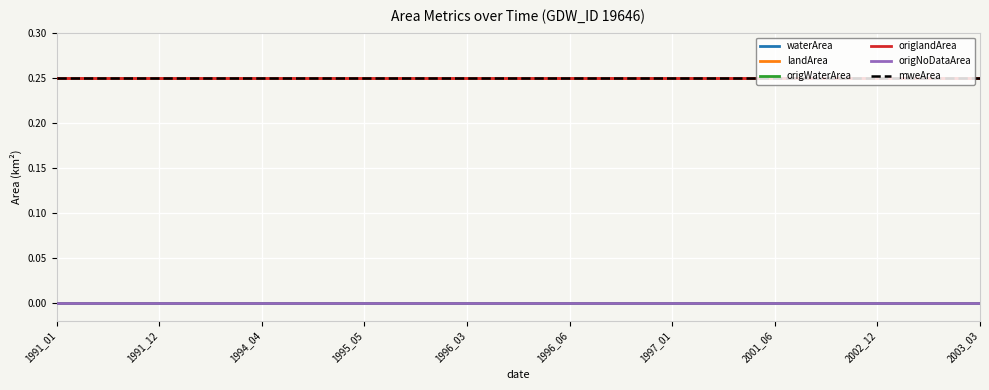

How many lines are shown in the chart?

6